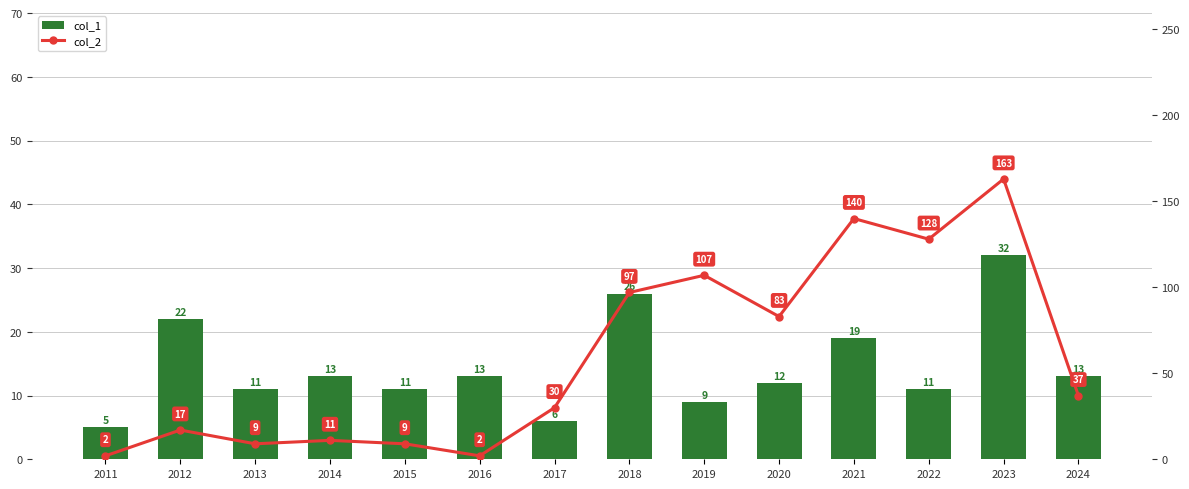

List the labels in order of col_1 value, smallest first.

2011, 2017, 2019, 2013, 2015, 2022, 2020, 2014, 2016, 2024, 2021, 2012, 2018, 2023